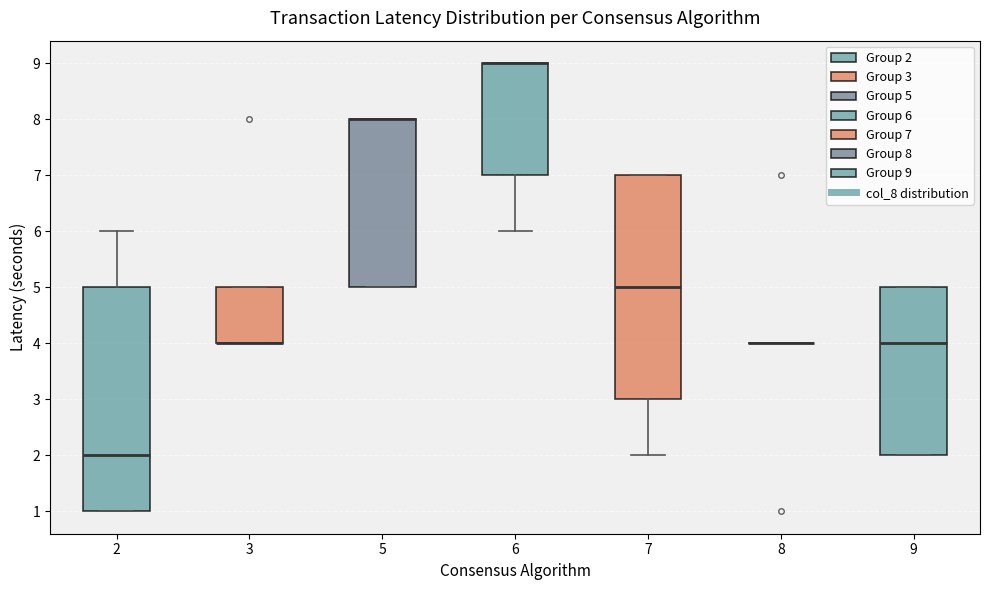

Reading left to right, transcribe this box plot: for each box, give where its median line is, the range the box spans, and where its two whiskers end, as read against the y-axis. The values are not printed on the chart, so give them approximately, as read against the axis.

2: median 2, box 1 to 5, whiskers 1 to 6
3: median 4 (drawn on the box's lower edge), box 4 to 5, whiskers 4 to 5
5: median 8 (drawn on the box's upper edge), box 5 to 8, whiskers 5 to 8
6: median 9 (drawn on the box's upper edge), box 7 to 9, whiskers 6 to 9
7: median 5, box 3 to 7, whiskers 2 to 7
8: box collapsed to a line at 4, whiskers 4 to 4
9: median 4, box 2 to 5, whiskers 2 to 5